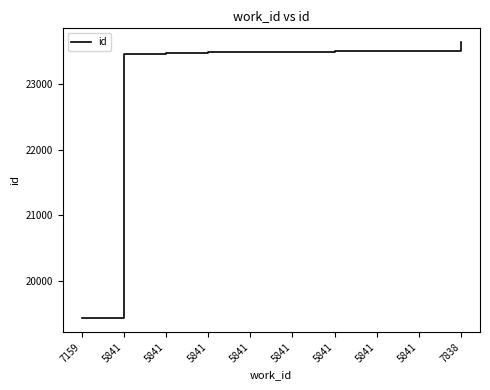

What is the label of the 6th point from the left?

5841